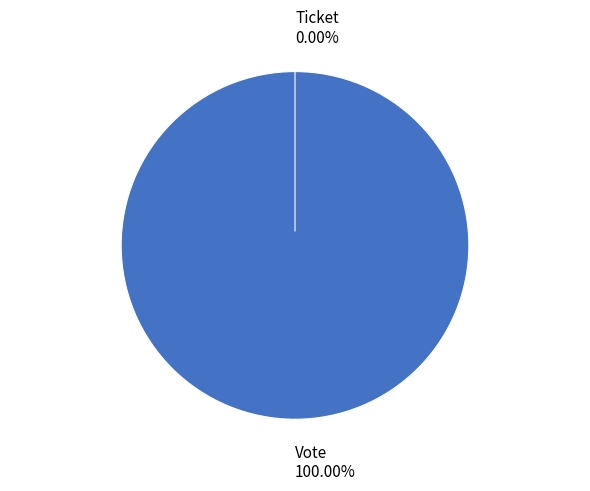

To the nearest percent, what is the difference between the largest and smallest slice percentages?

100%